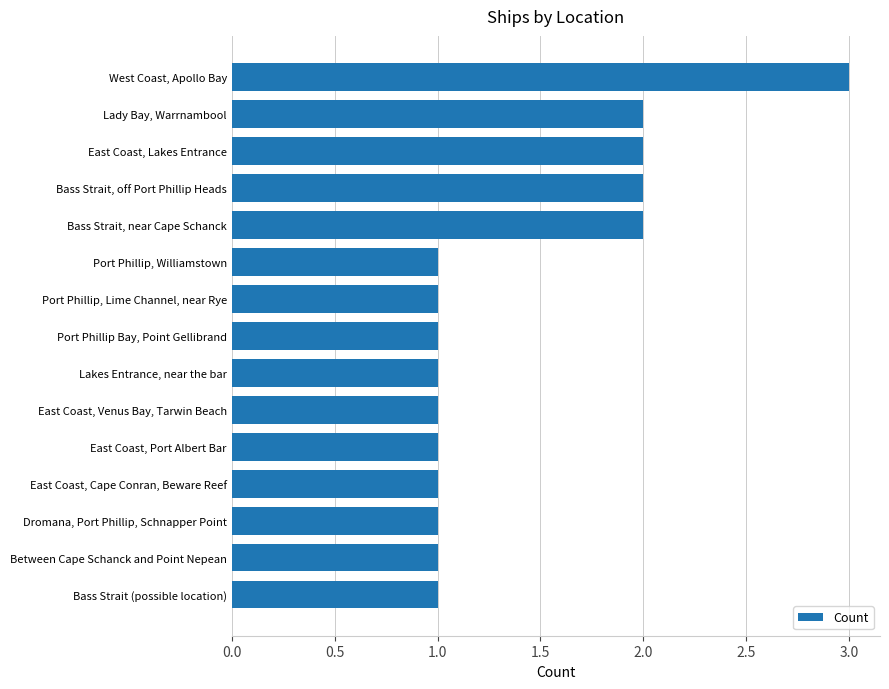

What is the greatest value displayed?

3